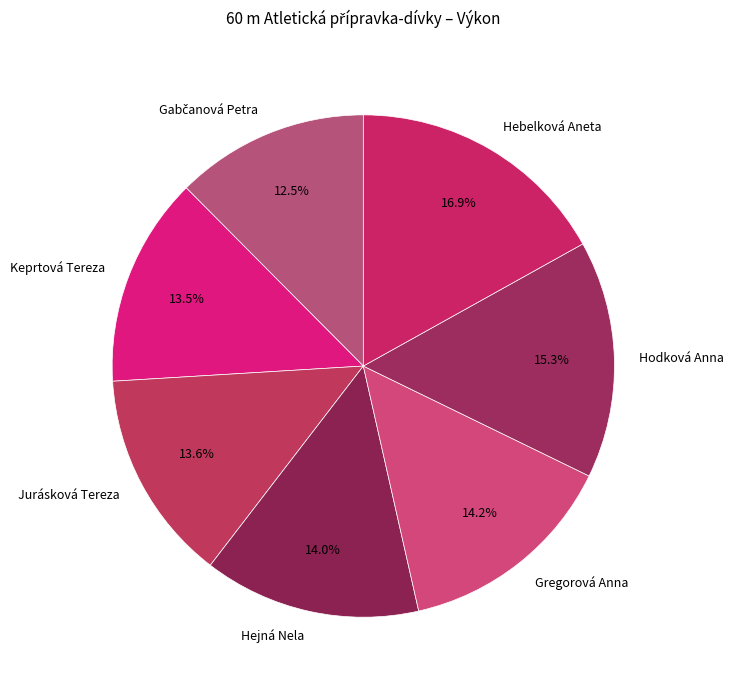

Combined, what portion of the pie is Hodková Anna and Hebelková Aneta?

32.2%